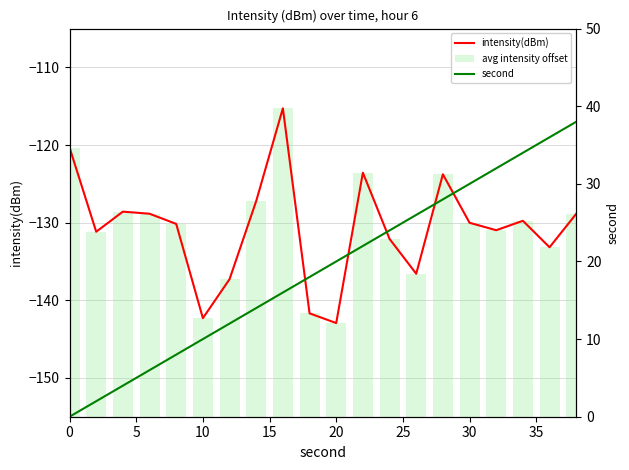

True or false: intensity(dBm) has a value of -209.4 at 30.

False